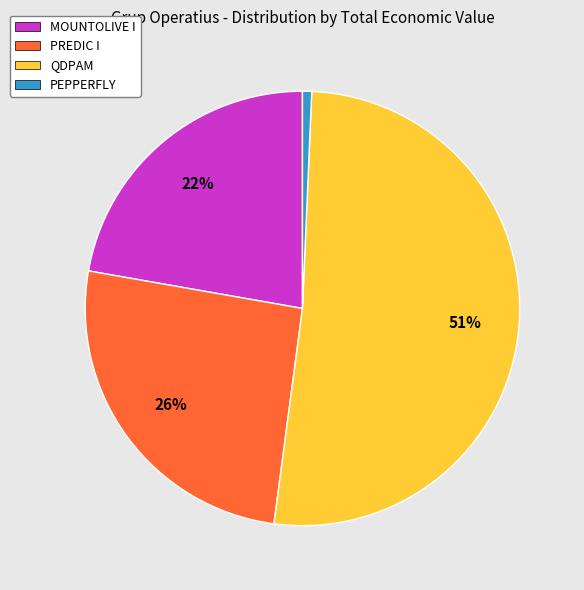

What is the ratio of the value at PREDIC I to the value at MOUNTOLIVE I?

1.2